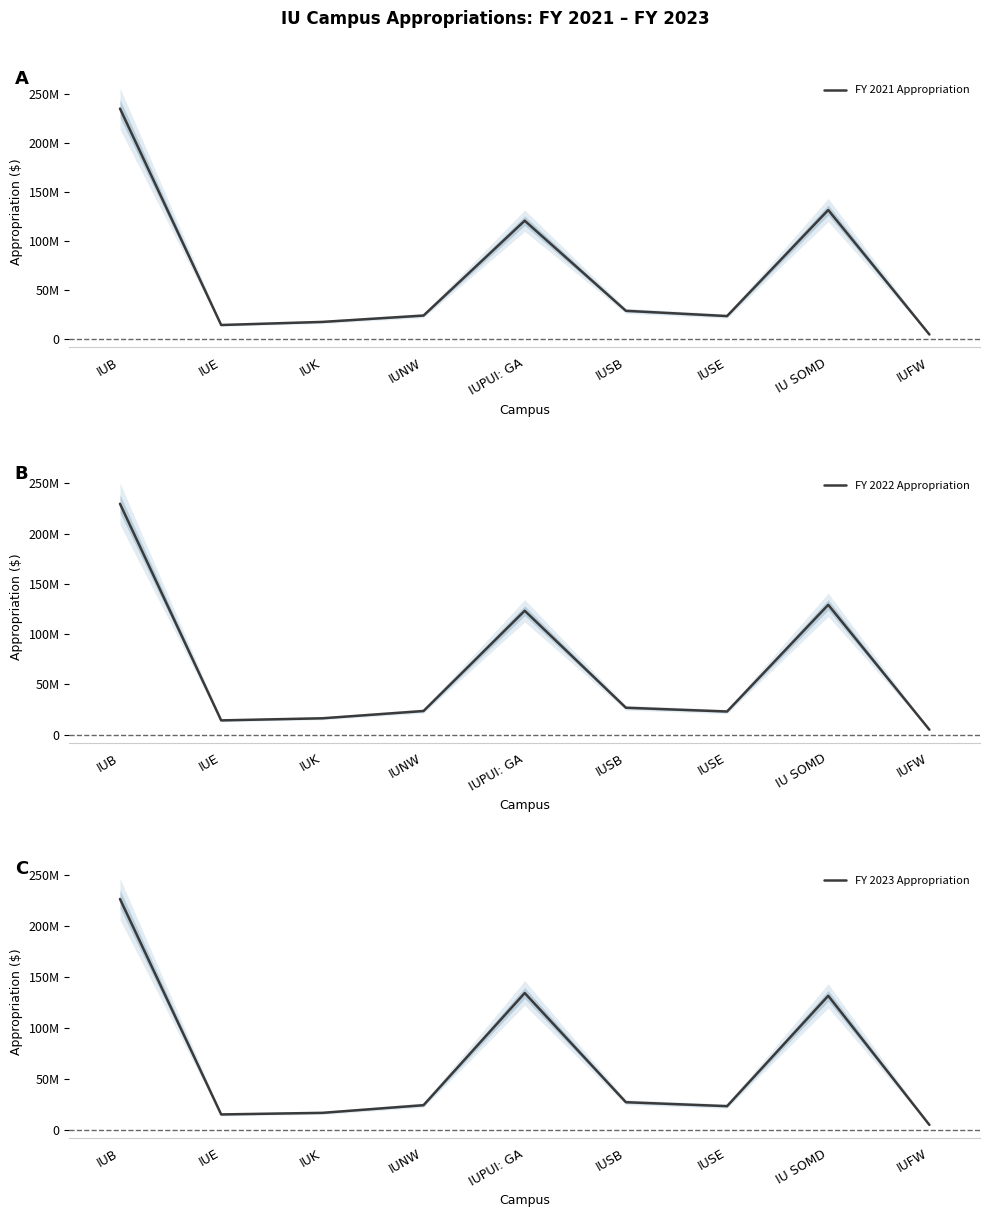

Rank the series at IUSB from highest to lowest value.

FY 2021 Appropriation, FY 2023 Appropriation, FY 2022 Appropriation